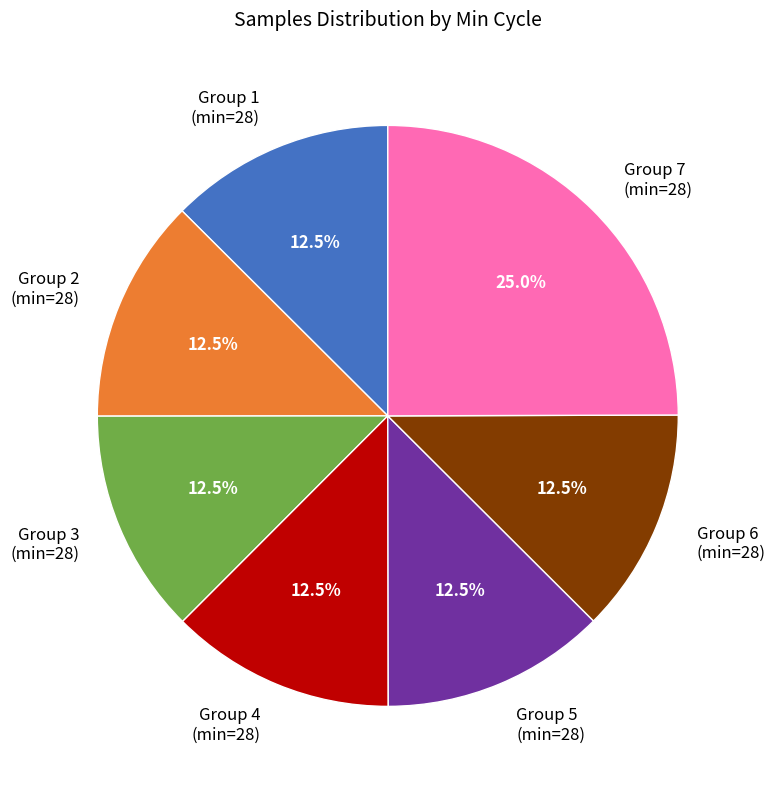

Is there a majority slice in this chart?

No